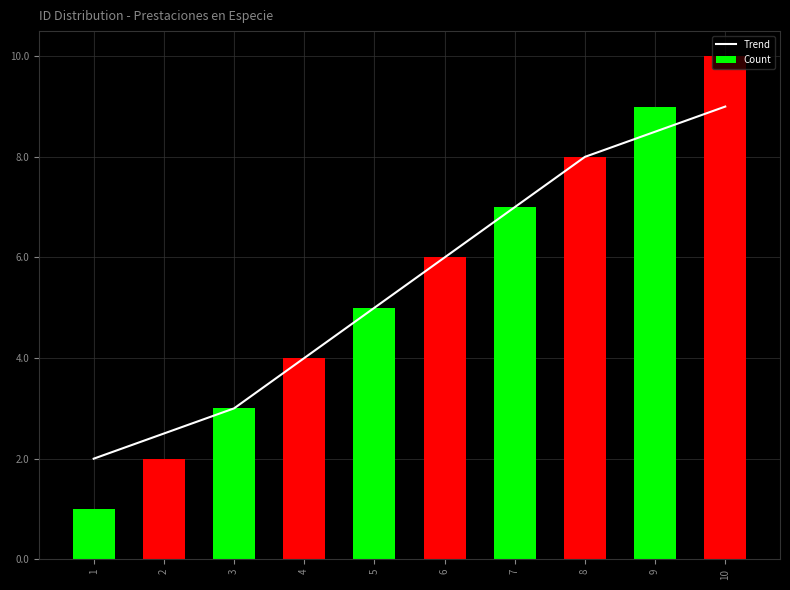

Which series has the largest total across all categories?

Trend